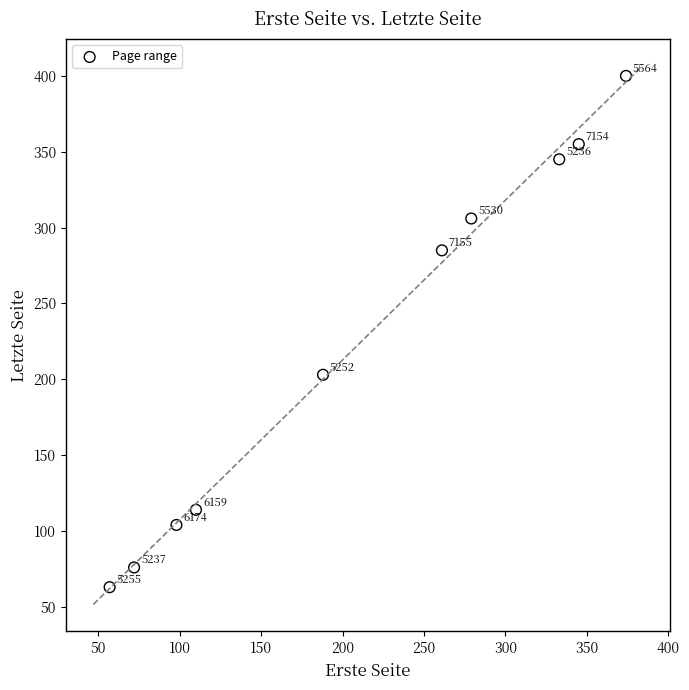

What is the average X value?

212